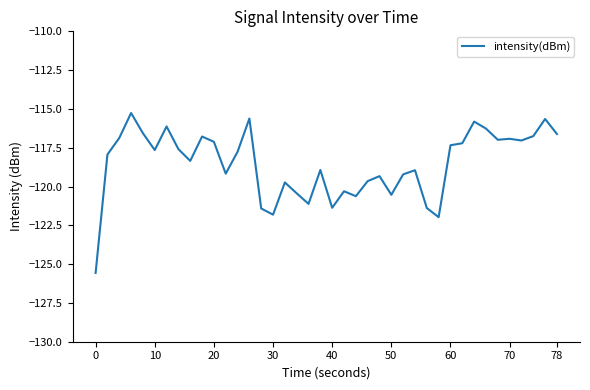

What is the difference between the second highest and second lowest values?

6.4